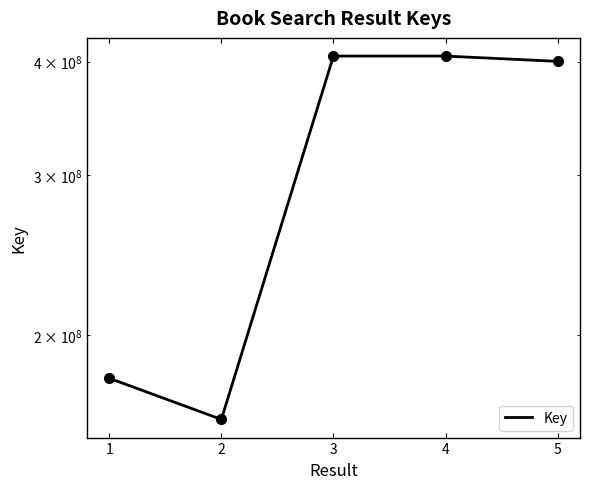

List the labels in order of value, largest first.

3, 4, 5, 1, 2